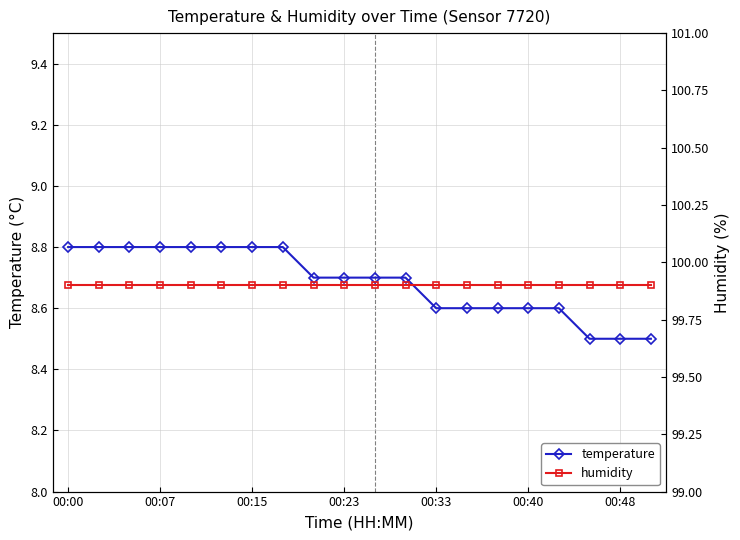

Reading right to left, what are all the values shown in this chart?

temperature: 8.5	8.5	8.5	8.6	8.6	8.6	8.6	8.6	8.7	8.7	8.7	8.7	8.8	8.8	8.8	8.8	8.8	8.8	8.8	8.8
humidity: 99.9	99.9	99.9	99.9	99.9	99.9	99.9	99.9	99.9	99.9	99.9	99.9	99.9	99.9	99.9	99.9	99.9	99.9	99.9	99.9